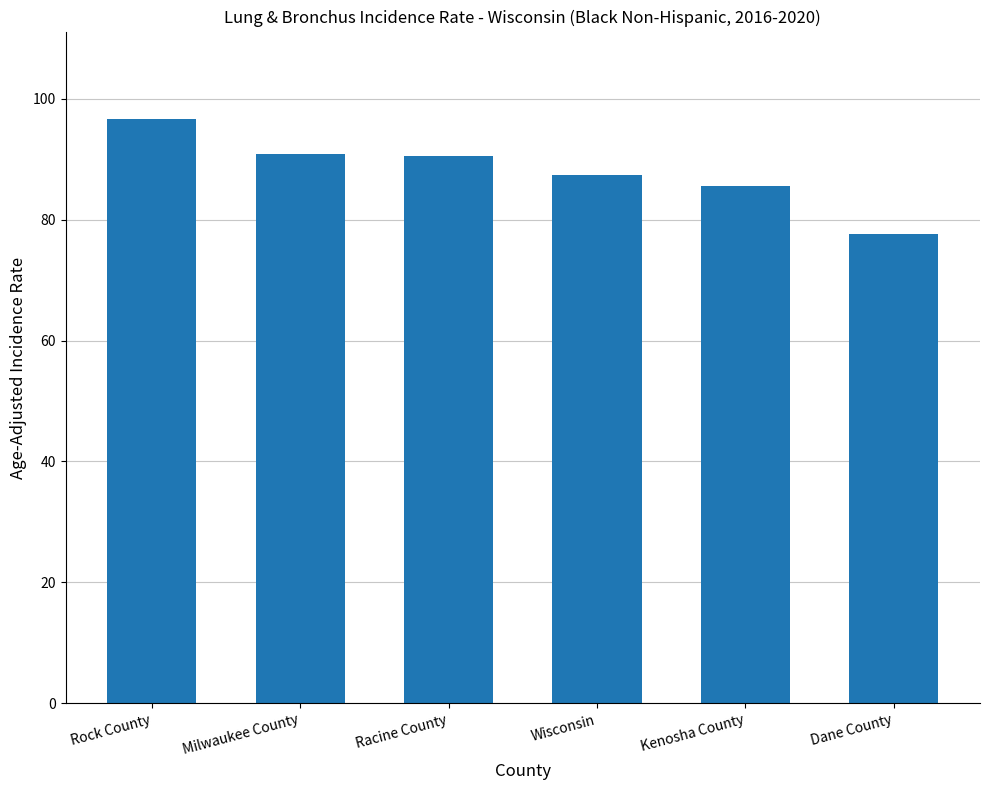

Count the number of data series in this chart.

1